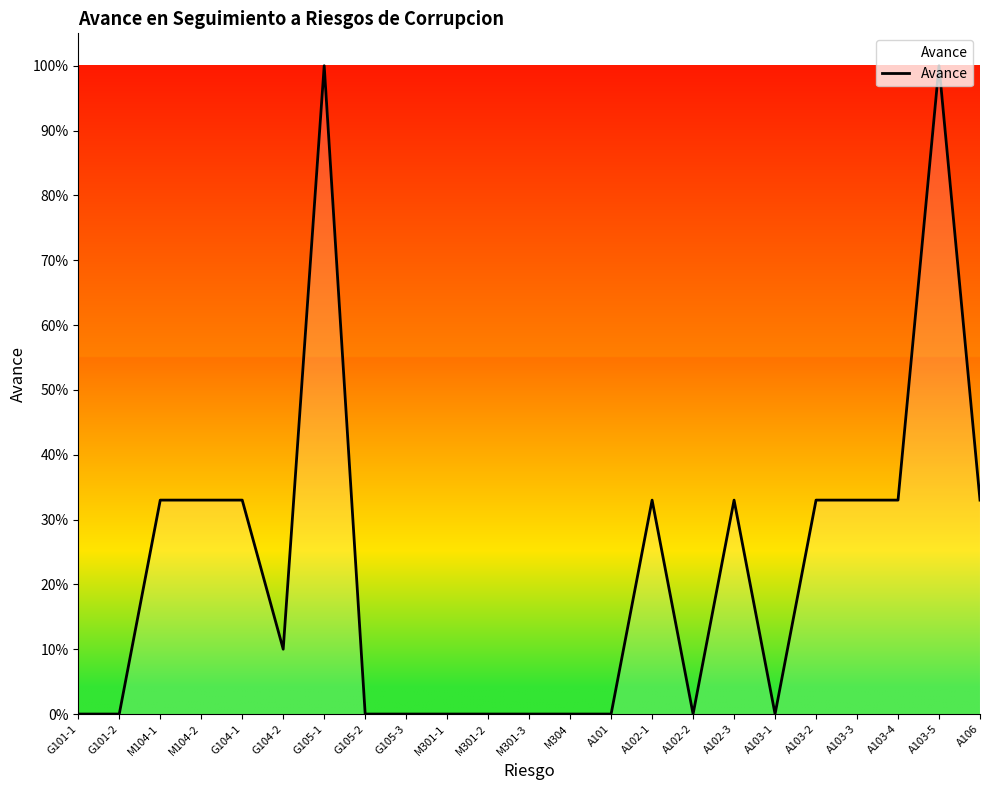

List the labels in order of value, smallest first.

G101-1, G101-2, G105-2, G105-3, M301-1, M301-2, M301-3, M304, A101, A102-2, A103-1, G104-2, M104-1, M104-2, G104-1, A102-1, A102-3, A103-2, A103-3, A103-4, A106, G105-1, A103-5